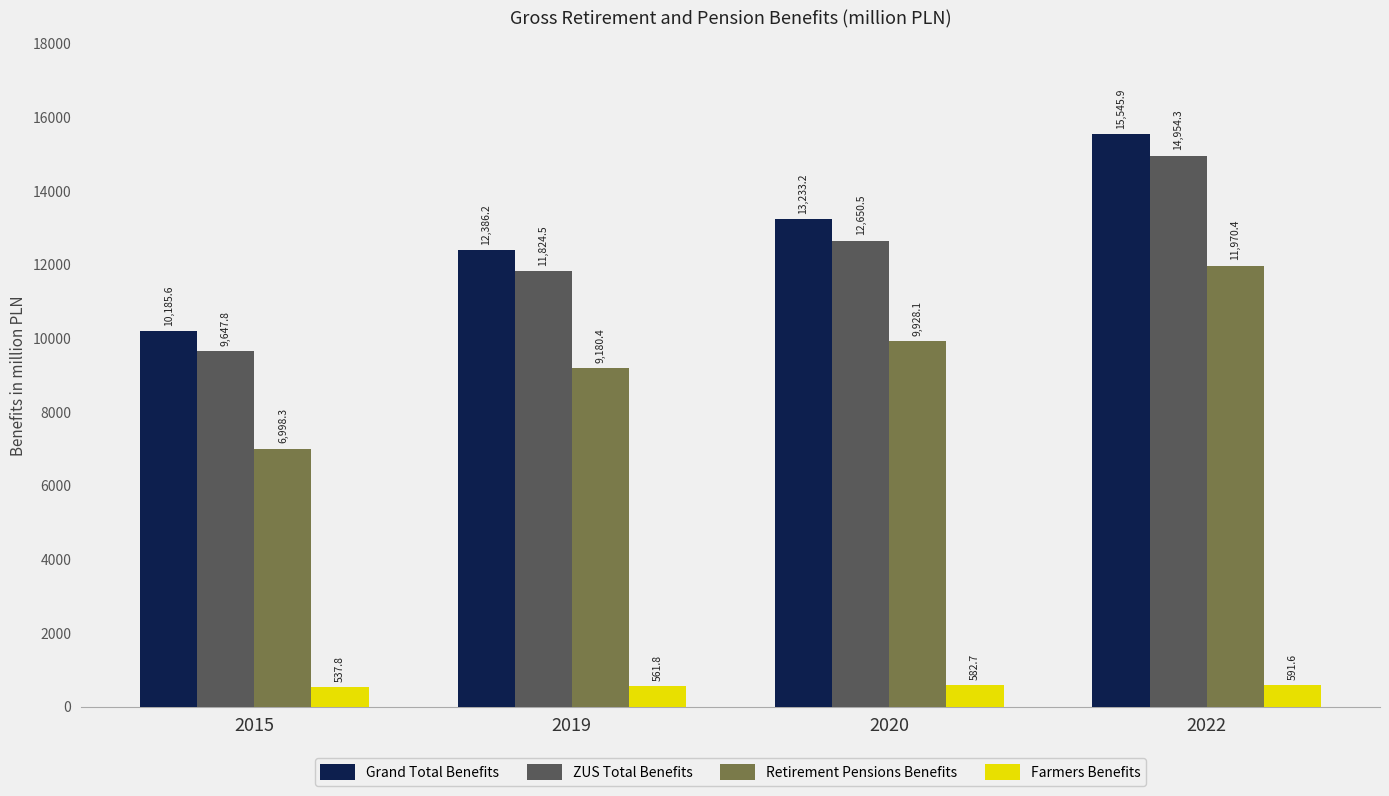

Reading left to right, what are all the values shown in this chart?

Grand Total Benefits: 10185.6	12386.2	13233.2	15545.9
ZUS Total Benefits: 9647.8	11824.5	12650.5	14954.3
Retirement Pensions Benefits: 6998.3	9180.4	9928.1	11970.4
Farmers Benefits: 537.8	561.8	582.7	591.6